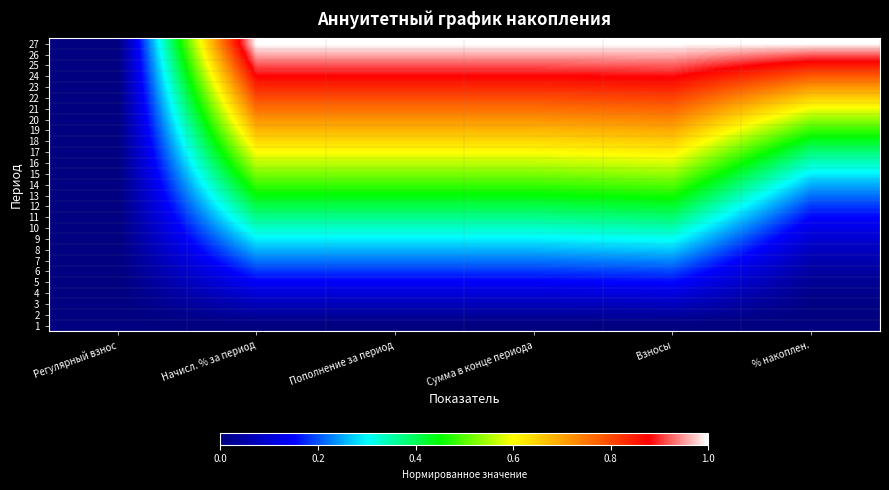

Reading left to right, extract all data points from this chart.

1: Регулярный взнос=0.0	Начисл. % за период=0.0	Пополнение за период=0.0	Сумма в конце периода=0.0	Взносы=0.0	% накоплен.=0.0
2: Регулярный взнос=0.0	Начисл. % за период=0.0	Пополнение за период=0.0	Сумма в конце периода=0.0	Взносы=0.0	% накоплен.=0.0
3: Регулярный взнос=0.0	Начисл. % за период=0.1	Пополнение за период=0.1	Сумма в конце периода=0.1	Взносы=0.1	% накоплен.=0.0
4: Регулярный взнос=0.0	Начисл. % за период=0.1	Пополнение за период=0.1	Сумма в конце периода=0.1	Взносы=0.1	% накоплен.=0.0
5: Регулярный взнос=0.0	Начисл. % за период=0.1	Пополнение за период=0.1	Сумма в конце периода=0.1	Взносы=0.2	% накоплен.=0.0
6: Регулярный взнос=0.0	Начисл. % за период=0.2	Пополнение за период=0.2	Сумма в конце периода=0.2	Взносы=0.2	% накоплен.=0.0
7: Регулярный взнос=0.0	Начисл. % за период=0.2	Пополнение за период=0.2	Сумма в конце периода=0.2	Взносы=0.2	% накоплен.=0.1
8: Регулярный взнос=0.0	Начисл. % за период=0.3	Пополнение за период=0.3	Сумма в конце периода=0.3	Взносы=0.3	% накоплен.=0.1
9: Регулярный взнос=0.0	Начисл. % за период=0.3	Пополнение за период=0.3	Сумма в конце периода=0.3	Взносы=0.3	% накоплен.=0.1
10: Регулярный взнос=0.0	Начисл. % за период=0.3	Пополнение за период=0.3	Сумма в конце периода=0.3	Взносы=0.3	% накоплен.=0.1
11: Регулярный взнос=0.0	Начисл. % за период=0.4	Пополнение за период=0.4	Сумма в конце периода=0.4	Взносы=0.4	% накоплен.=0.2
12: Регулярный взнос=0.0	Начисл. % за период=0.4	Пополнение за период=0.4	Сумма в конце периода=0.4	Взносы=0.4	% накоплен.=0.2
13: Регулярный взнос=0.0	Начисл. % за период=0.4	Пополнение за период=0.4	Сумма в конце периода=0.4	Взносы=0.5	% накоплен.=0.2
14: Регулярный взнос=0.0	Начисл. % за период=0.5	Пополнение за период=0.5	Сумма в конце периода=0.5	Взносы=0.5	% накоплен.=0.3
15: Регулярный взнос=0.0	Начисл. % за период=0.5	Пополнение за период=0.5	Сумма в конце периода=0.5	Взносы=0.5	% накоплен.=0.3
16: Регулярный взнос=0.0	Начисл. % за период=0.6	Пополнение за период=0.6	Сумма в конце периода=0.6	Взносы=0.6	% накоплен.=0.3
17: Регулярный взнос=0.0	Начисл. % за период=0.6	Пополнение за период=0.6	Сумма в конце периода=0.6	Взносы=0.6	% накоплен.=0.4
18: Регулярный взнос=0.0	Начисл. % за период=0.6	Пополнение за период=0.6	Сумма в конце периода=0.6	Взносы=0.7	% накоплен.=0.4
19: Регулярный взнос=0.0	Начисл. % за период=0.7	Пополнение за период=0.7	Сумма в конце периода=0.7	Взносы=0.7	% накоплен.=0.5
20: Регулярный взнос=0.0	Начисл. % за период=0.7	Пополнение за период=0.7	Сумма в конце периода=0.7	Взносы=0.7	% накоплен.=0.5
21: Регулярный взнос=0.0	Начисл. % за период=0.8	Пополнение за период=0.8	Сумма в конце периода=0.8	Взносы=0.8	% накоплен.=0.6
22: Регулярный взнос=0.0	Начисл. % за период=0.8	Пополнение за период=0.8	Сумма в конце периода=0.8	Взносы=0.8	% накоплен.=0.7
23: Регулярный взнос=0.0	Начисл. % за период=0.8	Пополнение за период=0.8	Сумма в конце периода=0.8	Взносы=0.8	% накоплен.=0.7
24: Регулярный взнос=0.0	Начисл. % за период=0.9	Пополнение за период=0.9	Сумма в конце периода=0.9	Взносы=0.9	% накоплен.=0.8
25: Регулярный взнос=0.0	Начисл. % за период=0.9	Пополнение за период=0.9	Сумма в конце периода=0.9	Взносы=0.9	% накоплен.=0.9
26: Регулярный взнос=0.0	Начисл. % за период=1.0	Пополнение за период=1.0	Сумма в конце периода=1.0	Взносы=1.0	% накоплен.=0.9
27: Регулярный взнос=0.0	Начисл. % за период=1.0	Пополнение за период=1.0	Сумма в конце периода=1.0	Взносы=1.0	% накоплен.=1.0